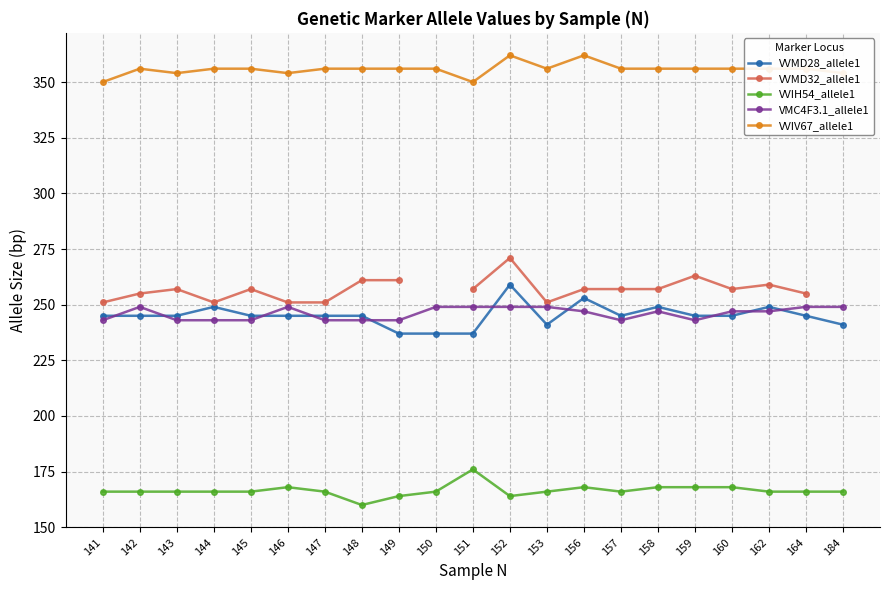

True or false: VMC4F3.1_allele1 and VVIH54_allele1 intersect in this chart.

False